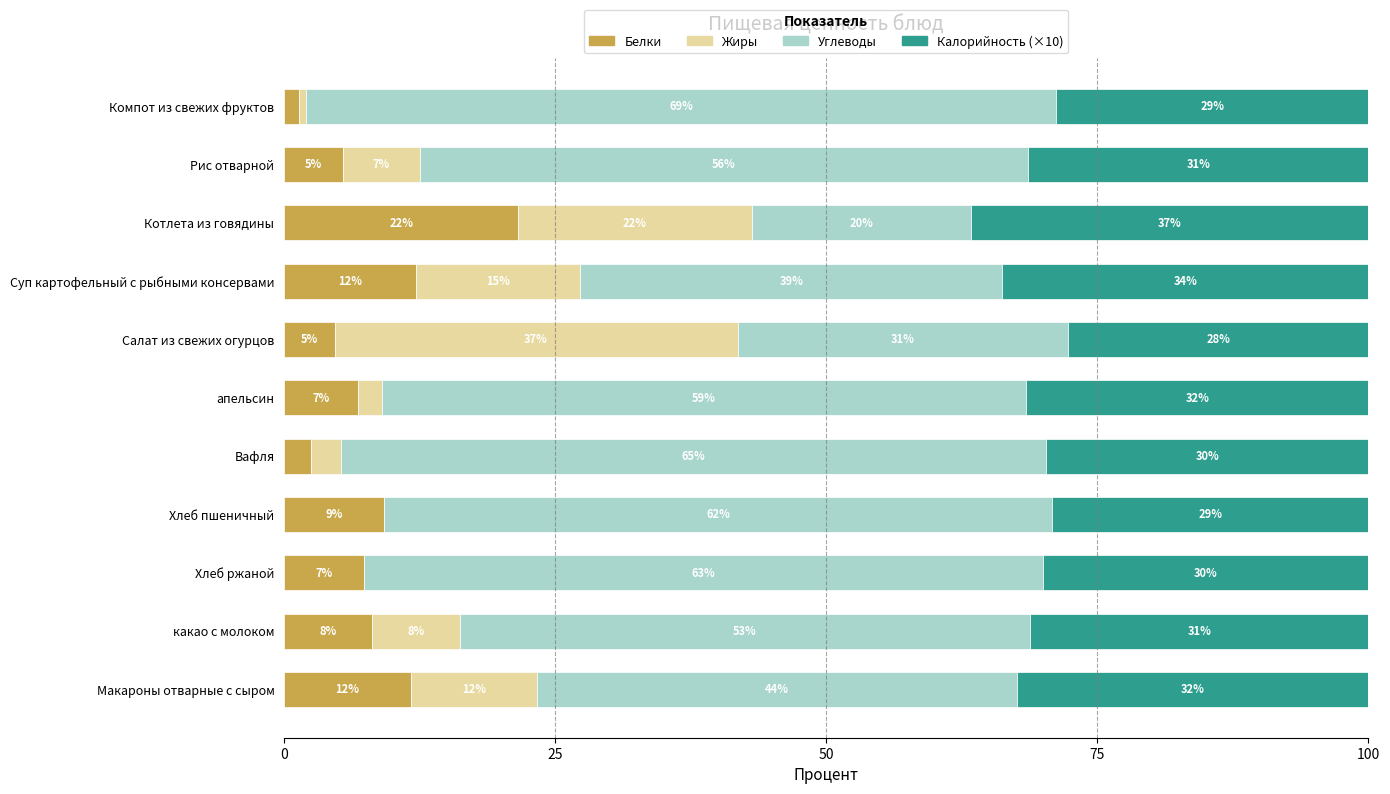

What are all the series names shown in the legend?

Белки, Жиры, Углеводы, Калорийность (×10)